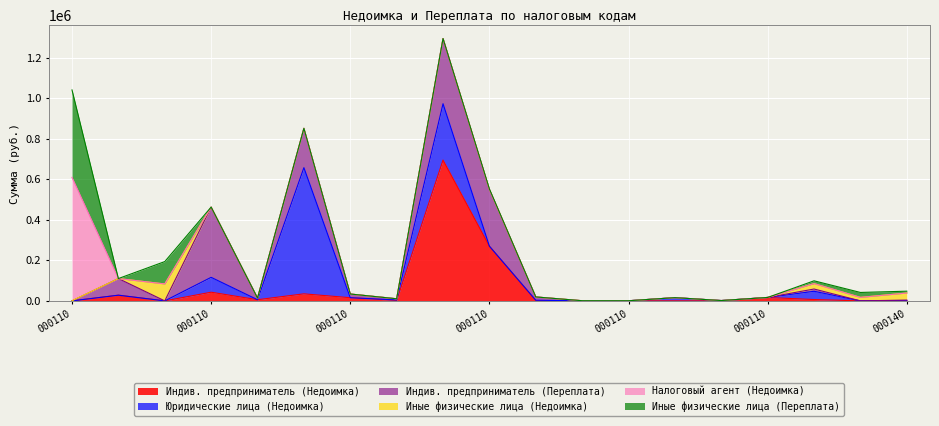

List the labels in order of Индив. предприниматель (Недоимка) value, largest first.

18210502010020000110, 18210502020020000110, 18210501011010000110, 18210501021010000110, 18210102020010000110, 18210906010020000110, 18210501022010000110, 18211603010010000140, 18210501012010000110, 18210501050010000110, 18210503010010000110, 18211606000010000140, 18210102010010000110, 18210102030010000110, 18210503020010000110, 18210901030050000110, 18210904010020000110, 18210904030010000110, 18211603030010000140